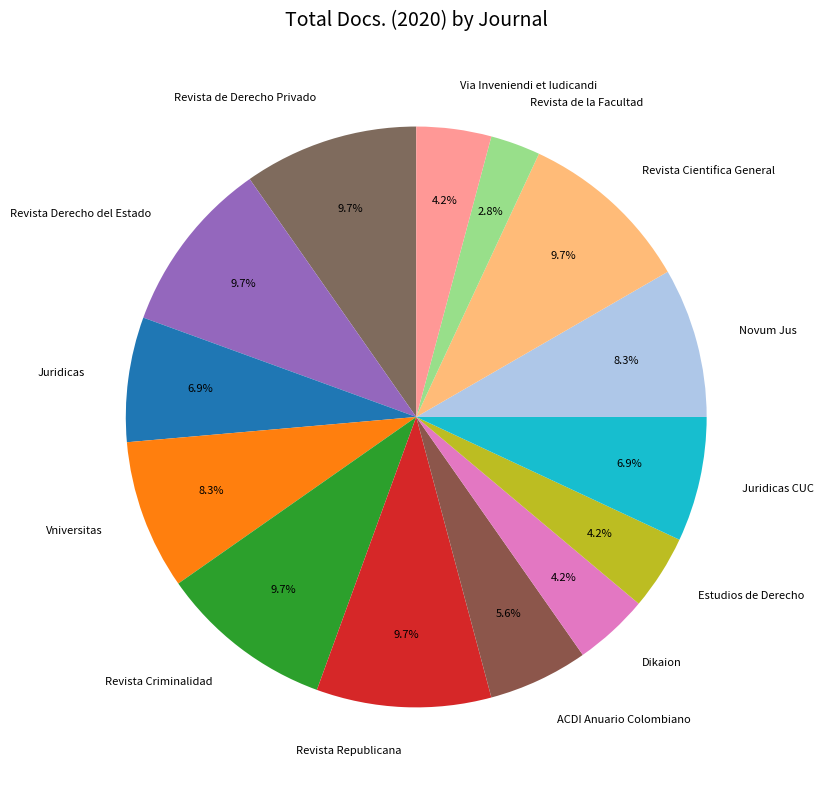

To the nearest percent, what is the combined percentage of Revista Cientifica General and Revista de Derecho Privado?

19%